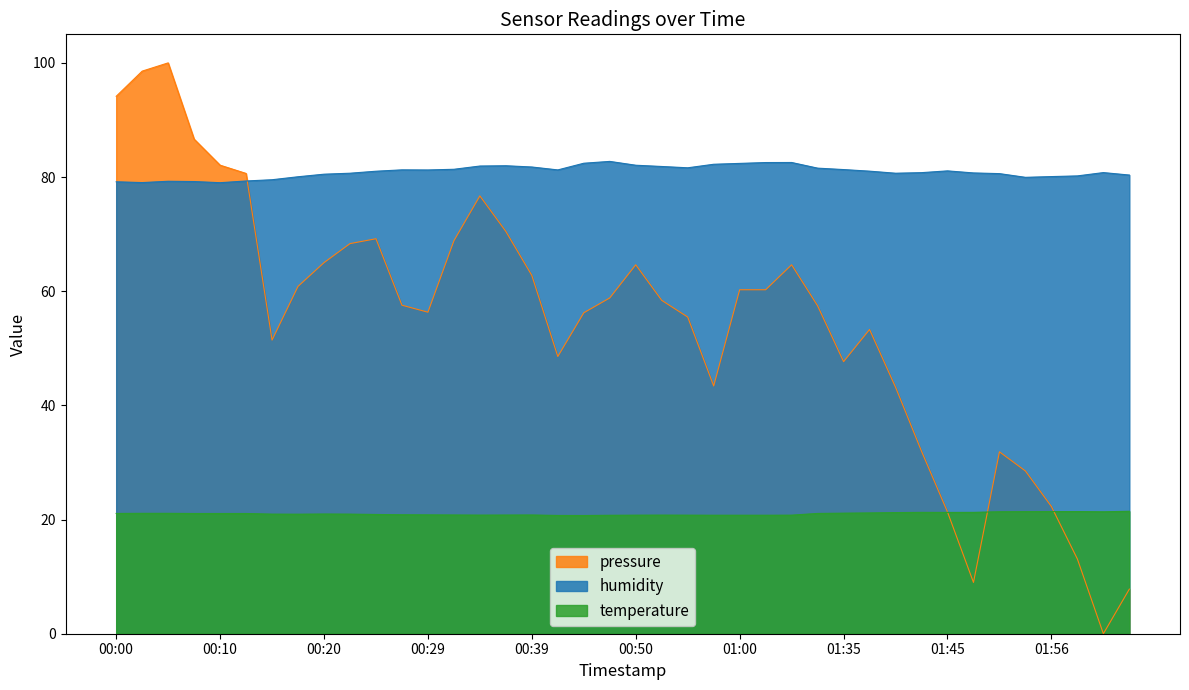

True or false: temperature and humidity cross at least once.

False